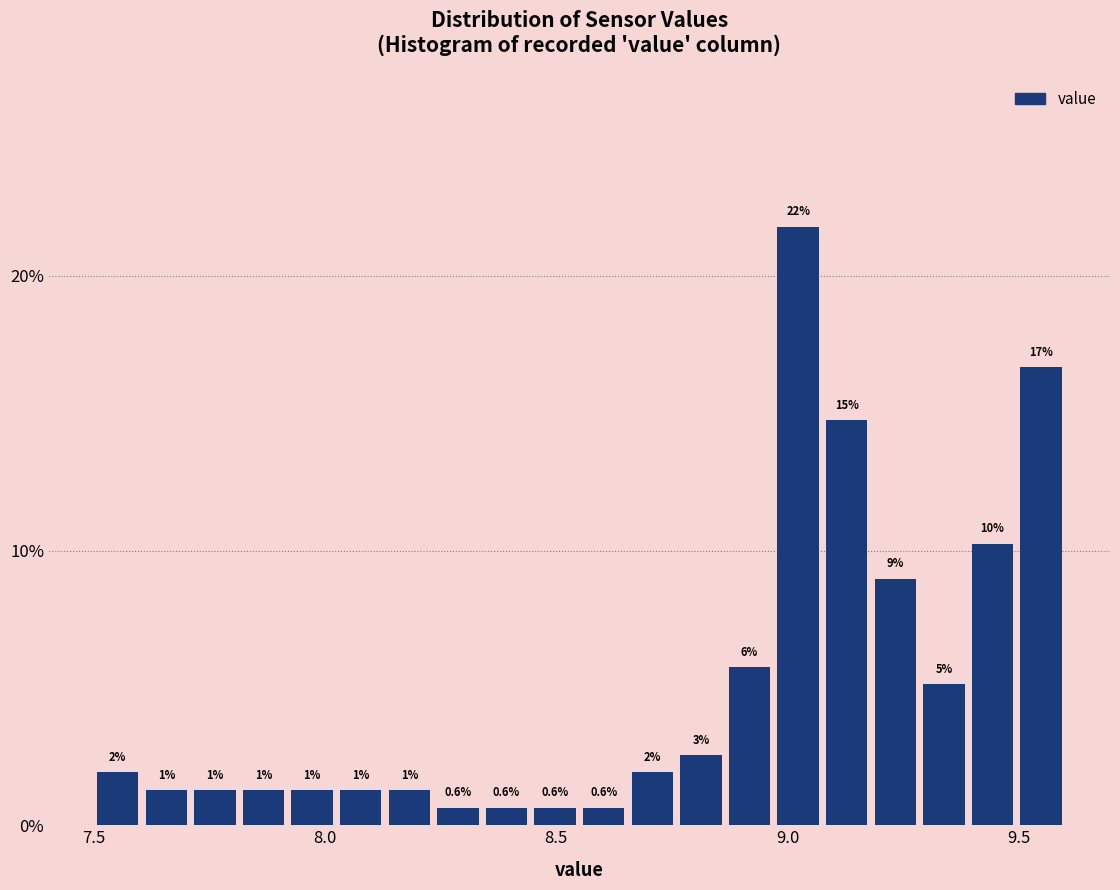

Around what value on the x-axis is the tallest bar? Give the approximate position of its centre, as read against the axis.

9.00